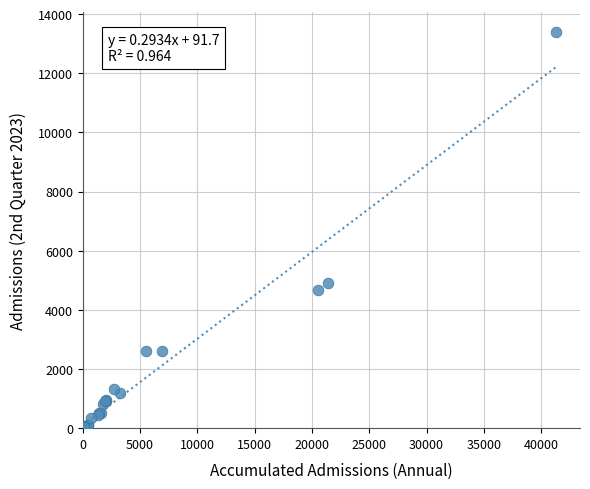

What Y value in the scatter plot is closest to 6698?

4919